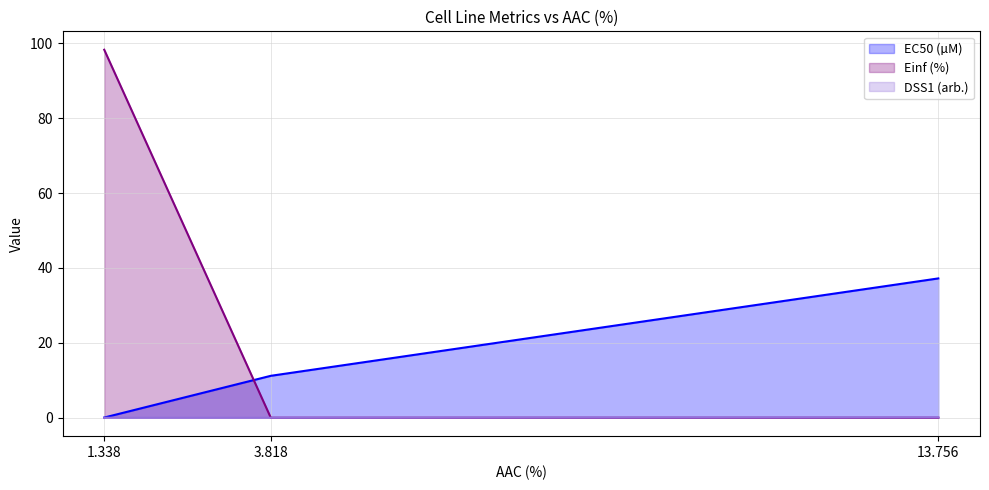

Reading left to right, extract all data points from this chart.

EC50 (µM): 1.338=0.1	3.818=11.2	13.756=37.2
Einf (%): 1.338=98.3	3.818=0.0	13.756=0.0
DSS1 (arb.): 1.338=0.0	3.818=0.0	13.756=0.1